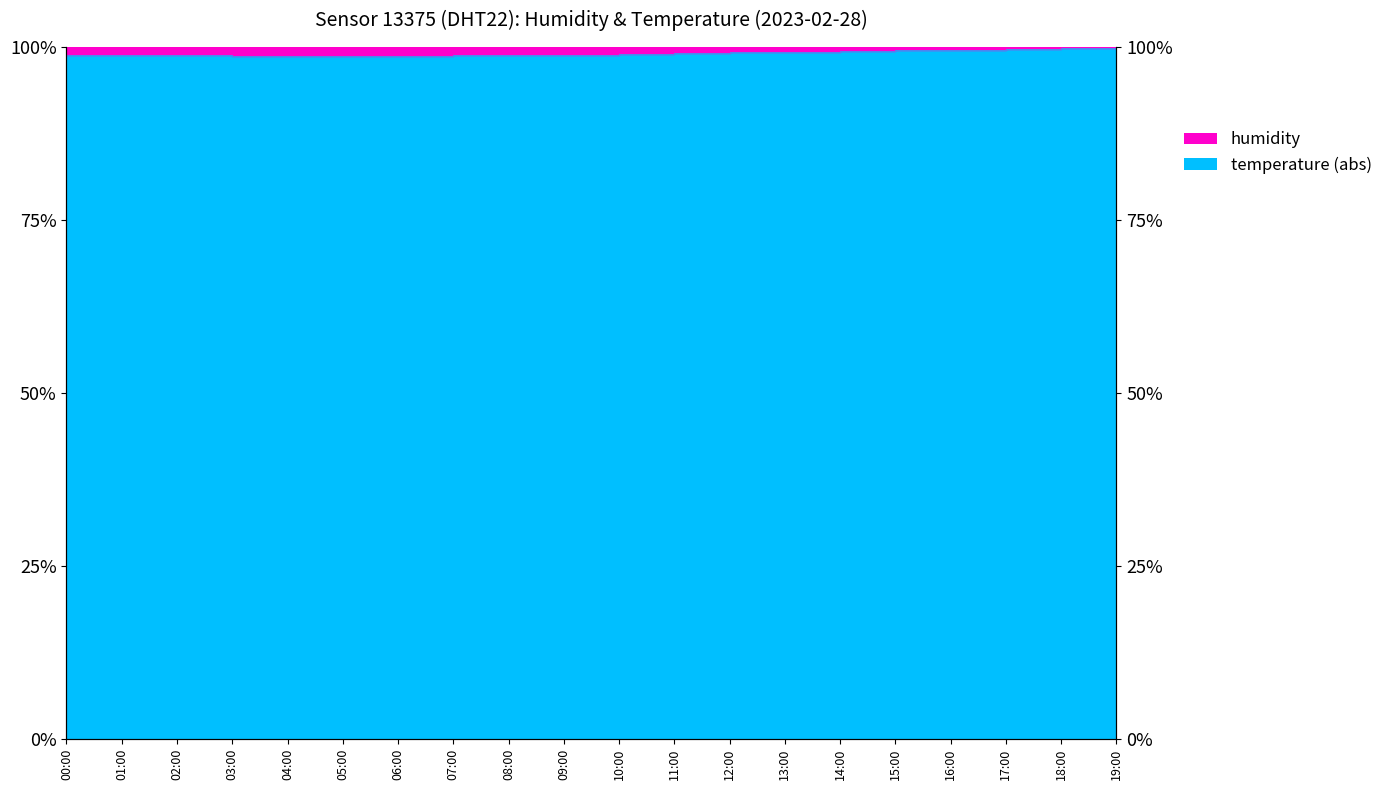

Which has a higher value, 05:00 or 06:00?

05:00